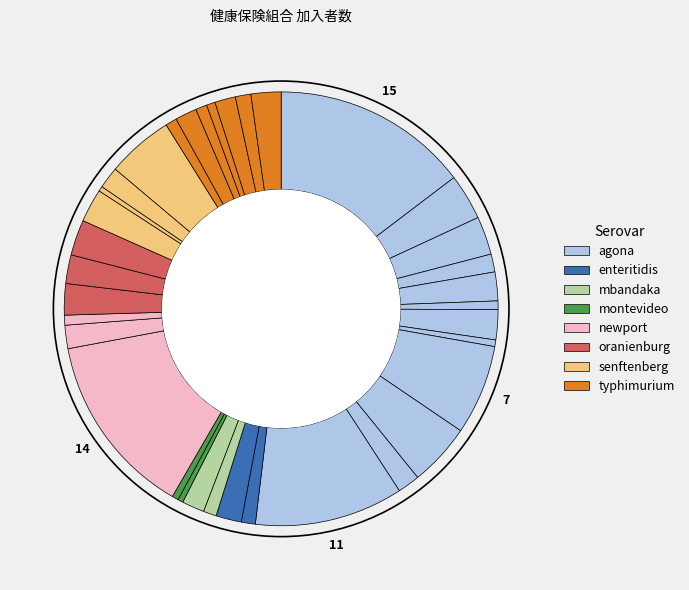

Count the number of slices in the pie.

35